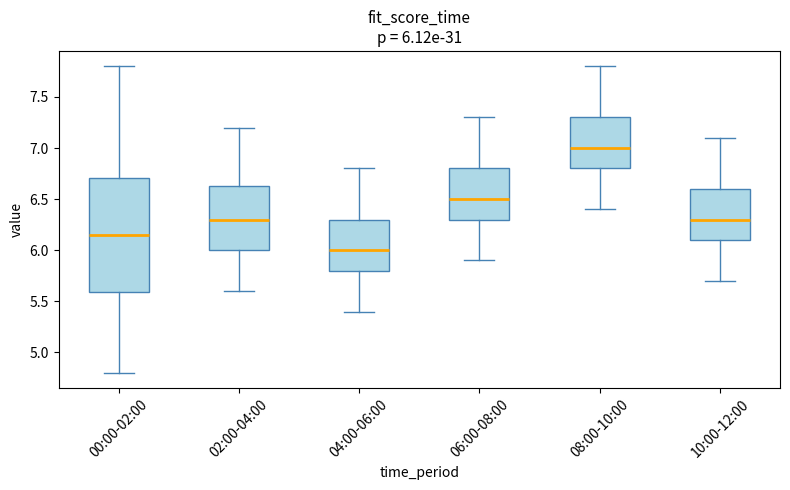

Which box is the tallest, from its lower edge to its upper edge?

00:00-02:00